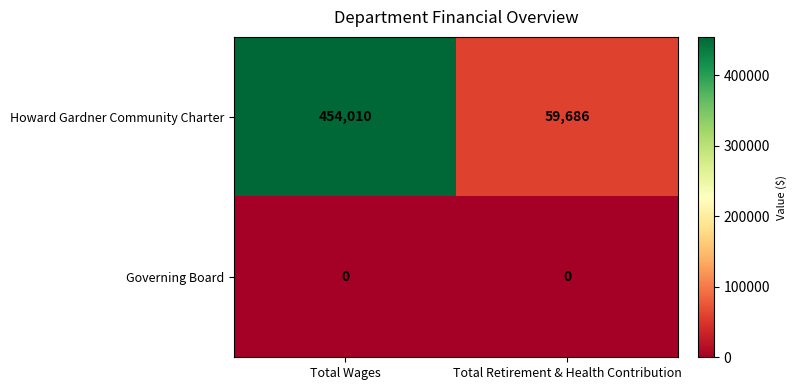

List the series in order of their overall mean, lowest first.

Governing Board, Howard Gardner Community Charter